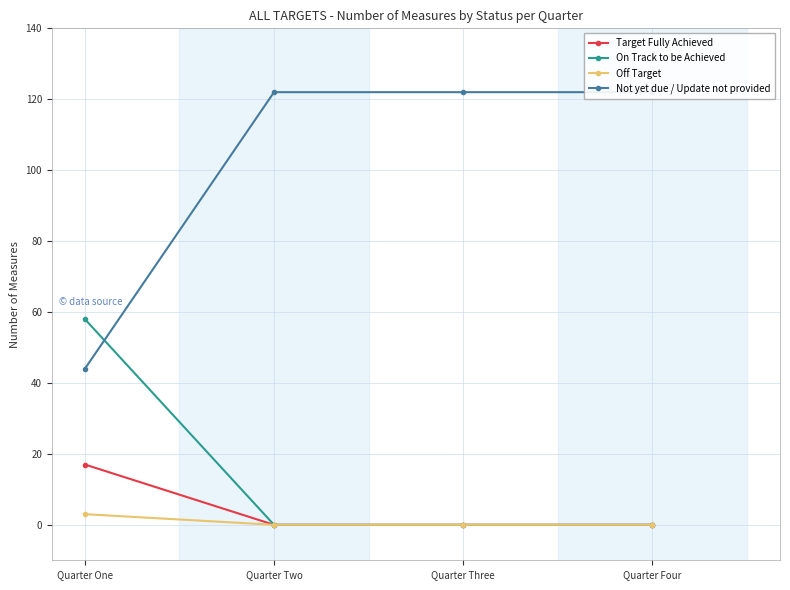

What are all the series names shown in the legend?

Target Fully Achieved, On Track to be Achieved, Off Target, Not yet due / Update not provided